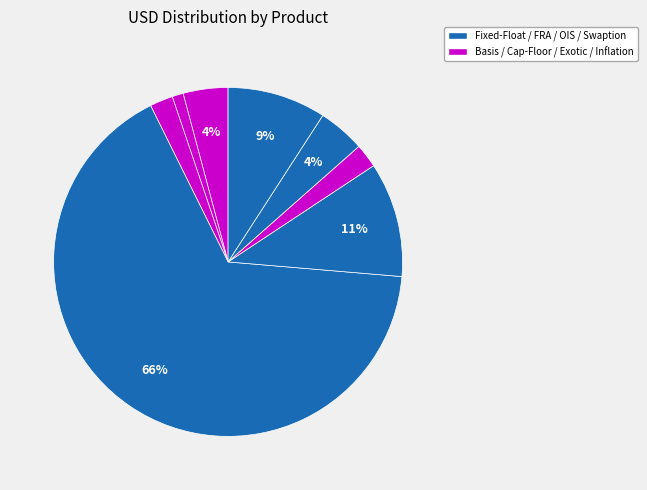

Which category accounts for the majority?

Fixed-Float